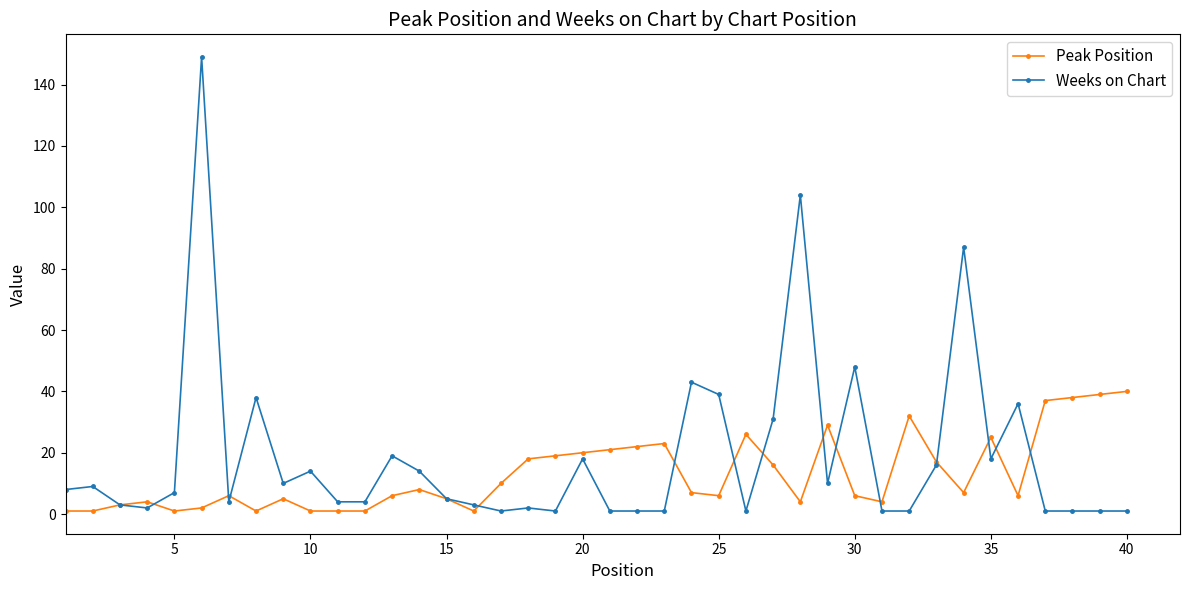

True or false: Weeks on Chart has more than 1 interior local peaks.

True